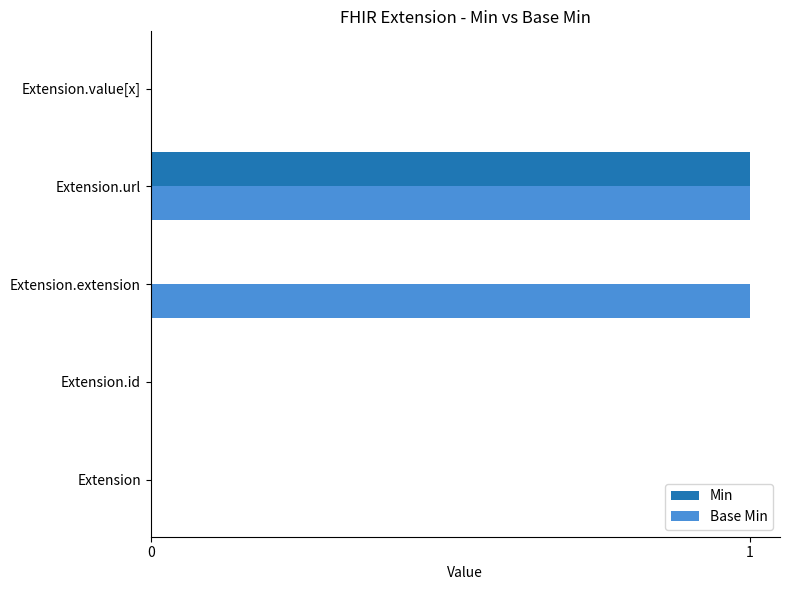

Which series has the largest total across all categories?

Base Min